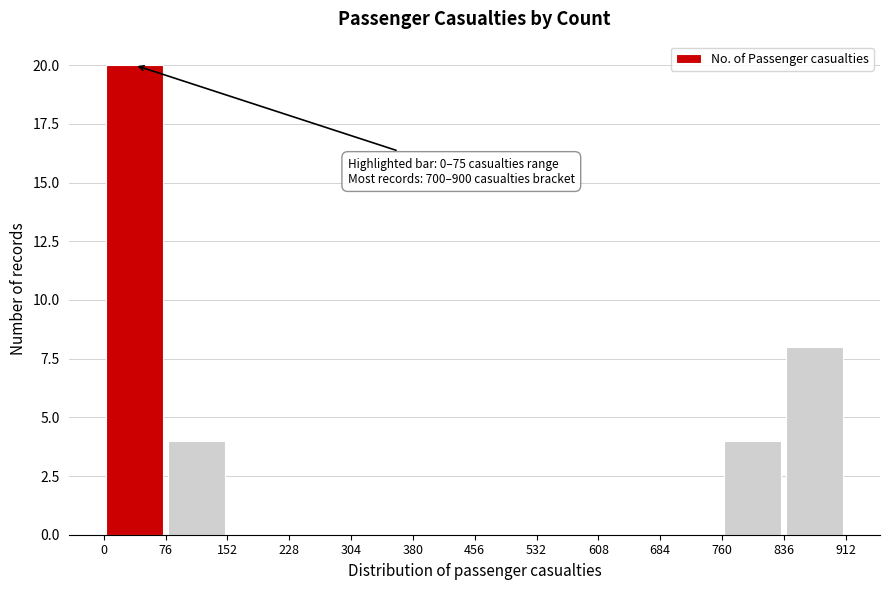

Over which range of the x-axis is the bar tallest?

0 to 76